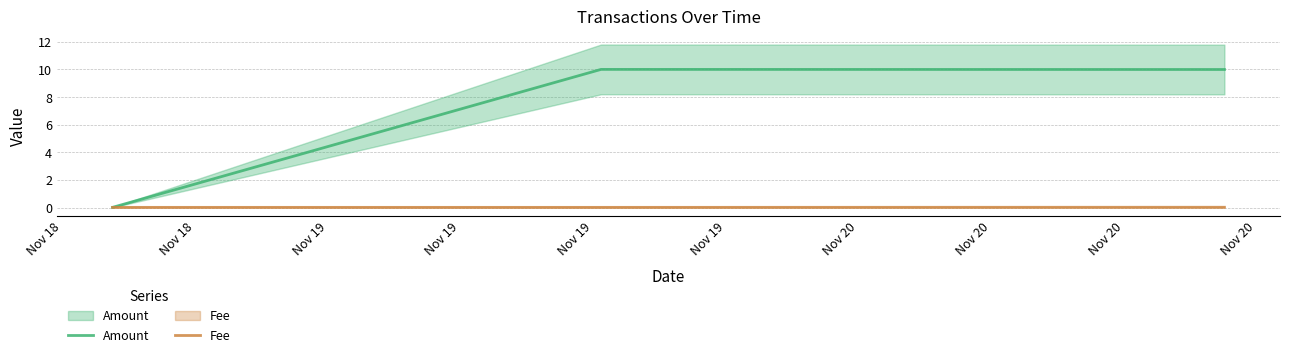

At how many categories does at least one series exceed 3?

2